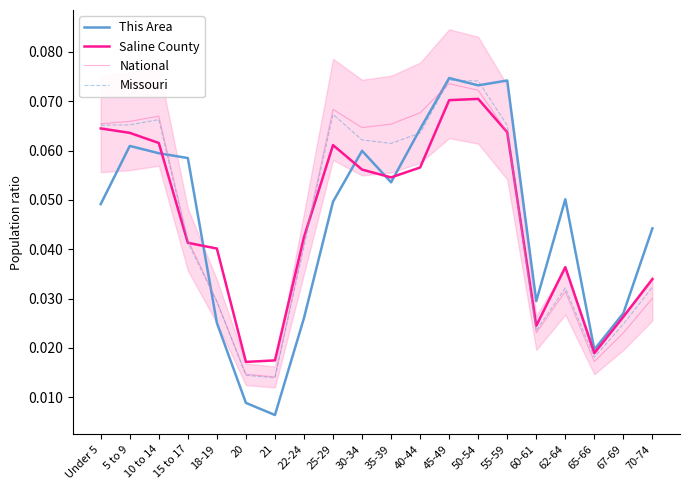

How many distinct data groups are displayed?

4